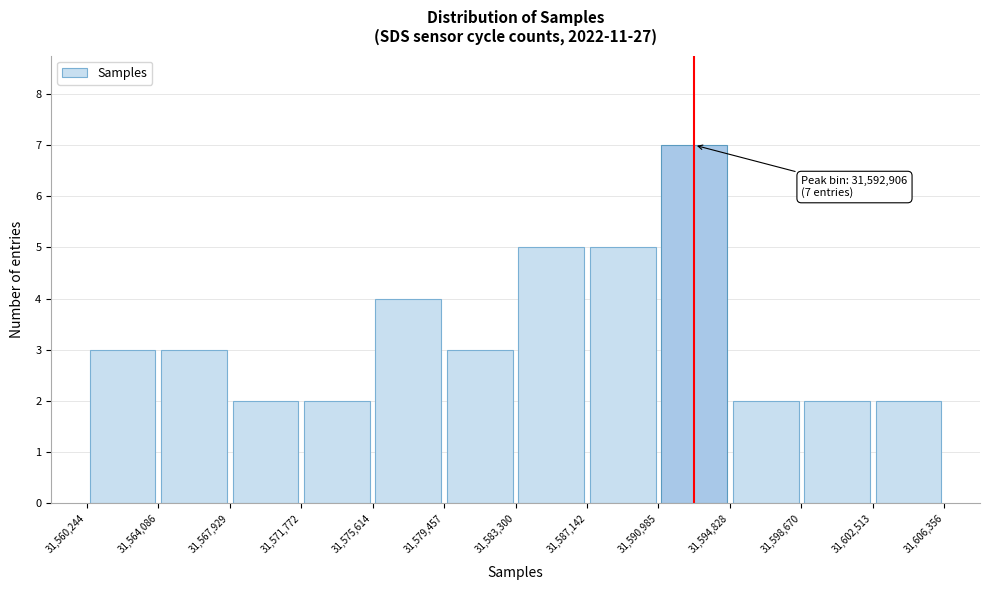

Which range on the x-axis has the tallest bar?

31,590,985 to 31,594,828